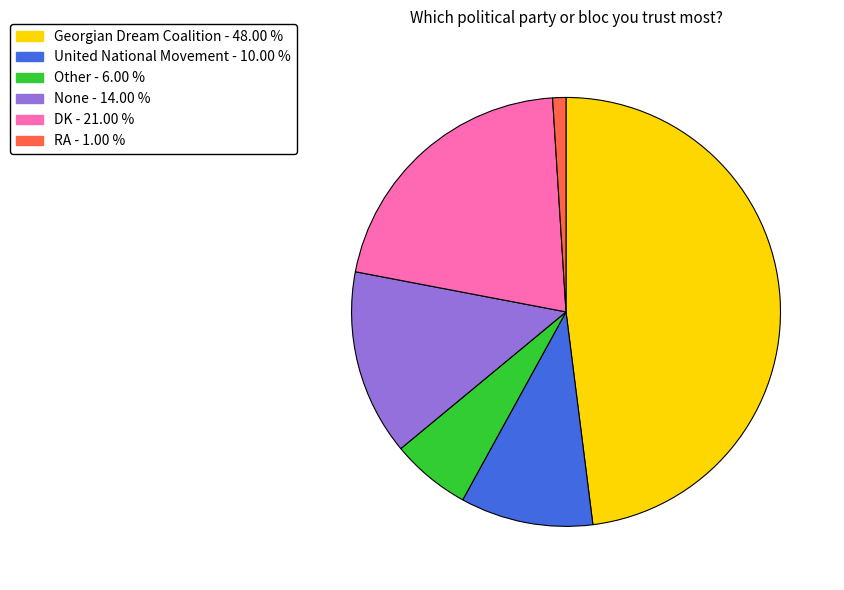

Is the sum of None and United National Movement greater than half?

No